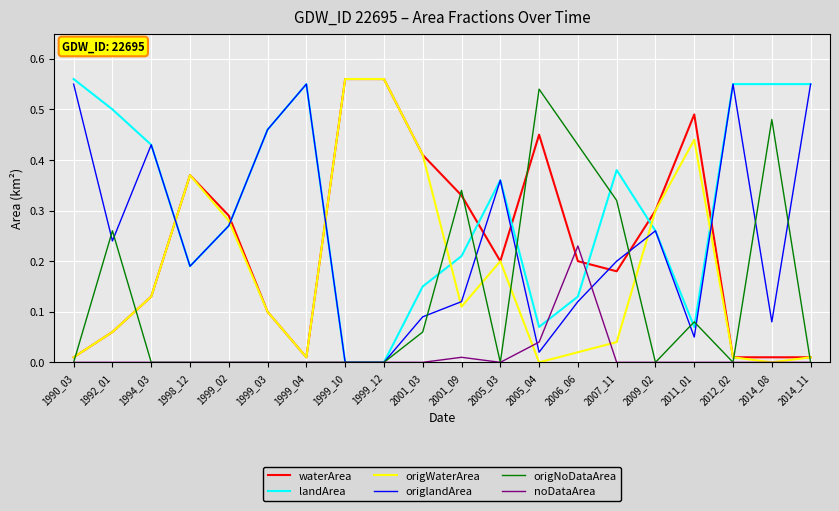

Which series changed the most between 2001_03 and 2007_11?

origWaterArea